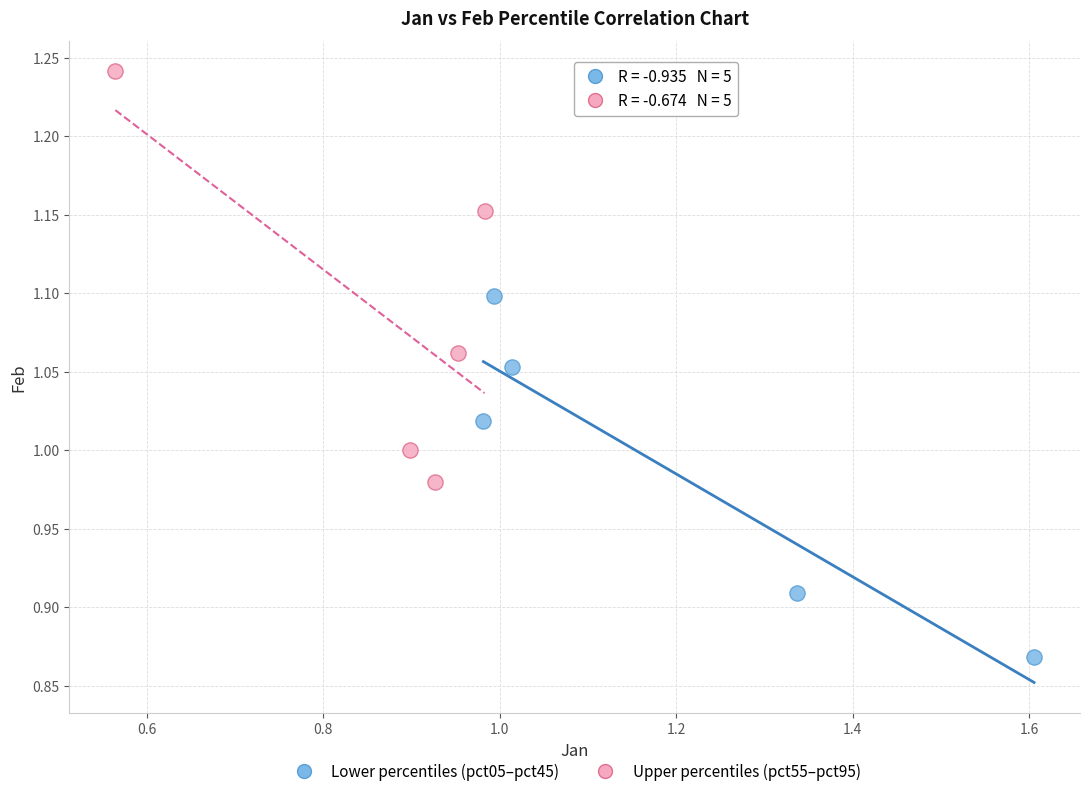

Which series reaches the maximum Y coordinate?

Upper percentiles (pct55–pct95)